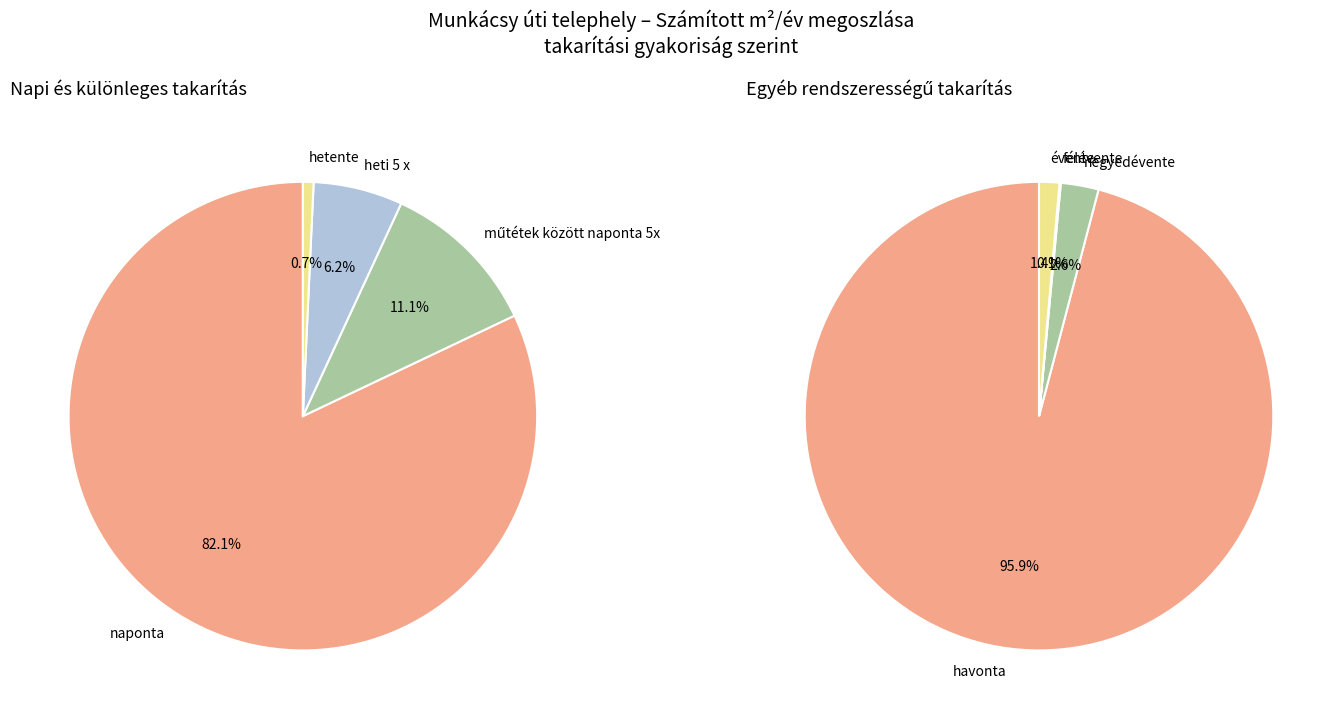

Is it true that műtétek között naponta 5x is 11% of the pie?

True